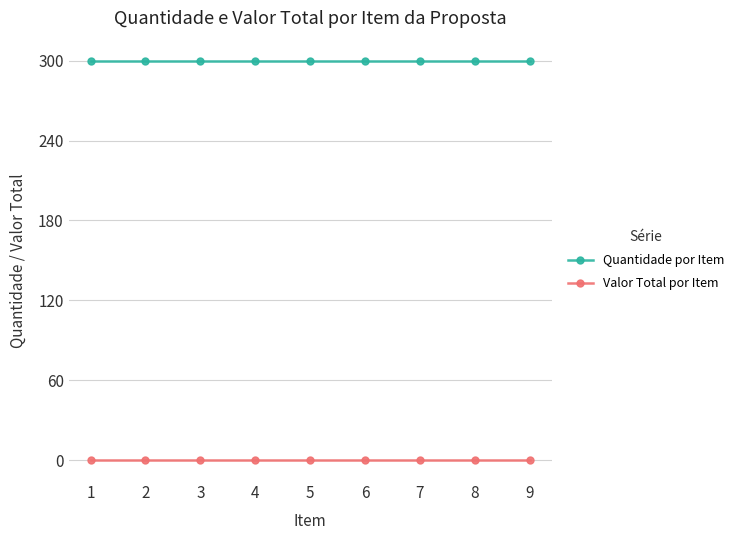

What is the sum of all Quantidade por Item values?

2700